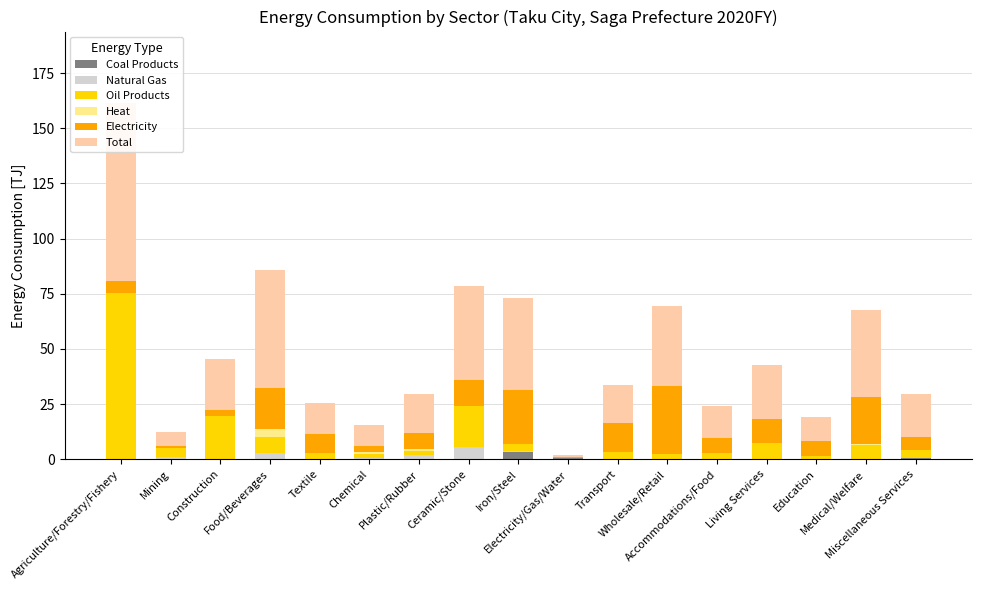

What is the label of the 16th bar from the right?

Mining